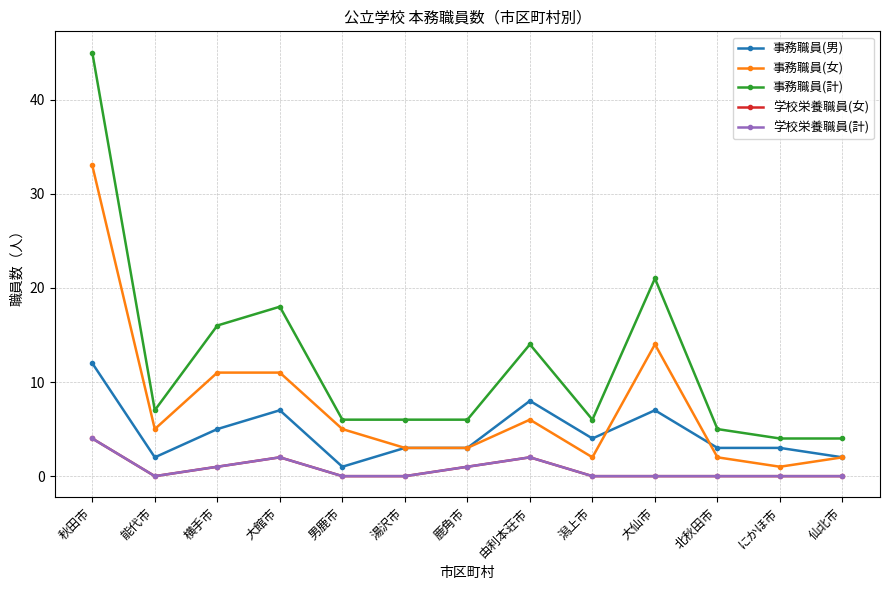

What is the difference between the 事務職員(女) values at 大仙市 and 男鹿市?

9